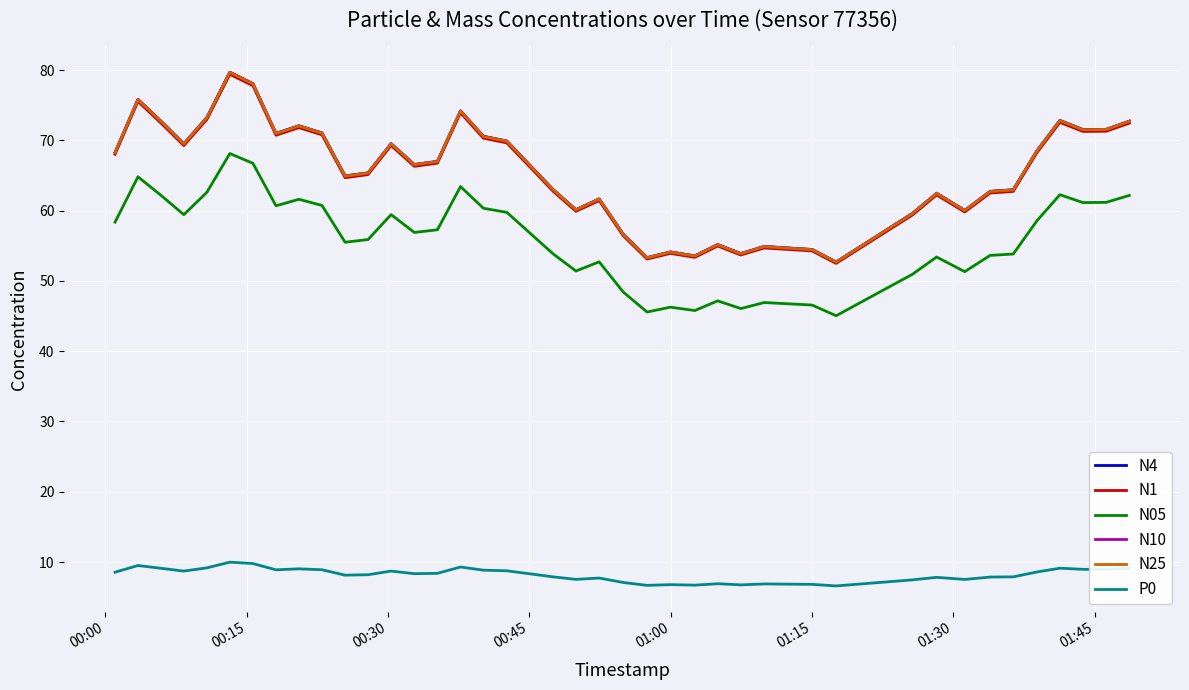

True or false: N05 and N10 cross at least once.

False